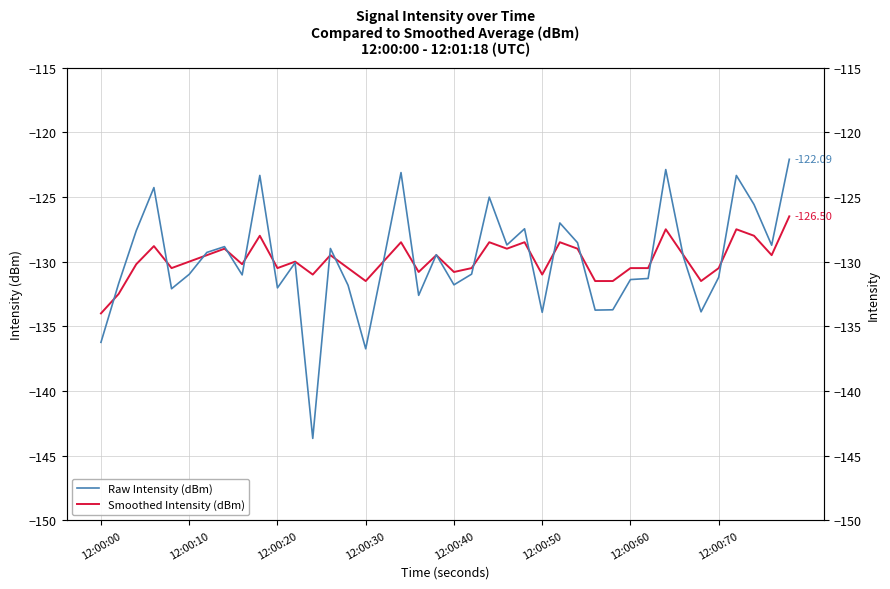

Which category has the highest value in the Raw Intensity (dBm) series?

39